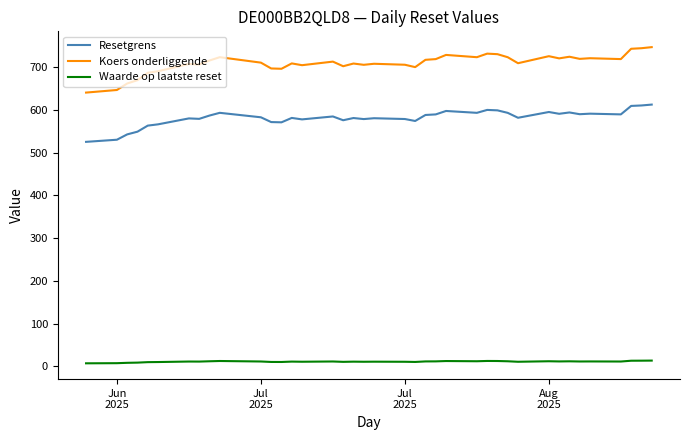

What is the smallest value displayed?

7.0